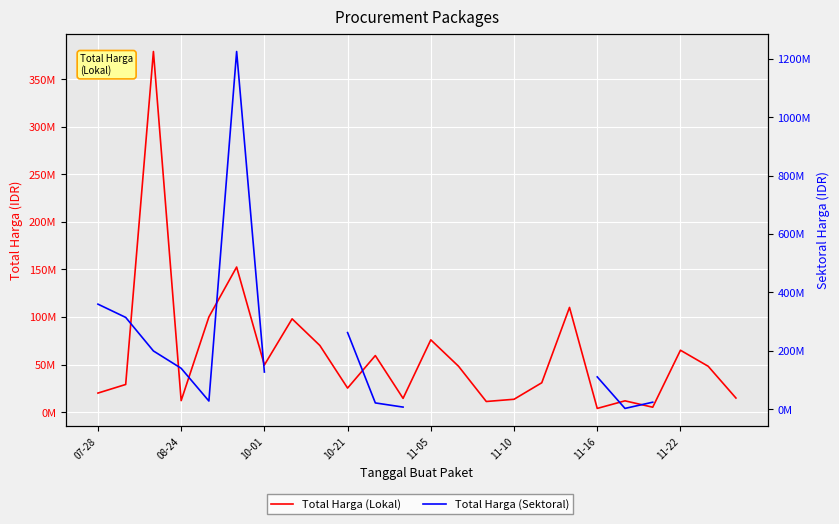

What is the sum of all Total Harga (Lokal) values?

1446965000.0